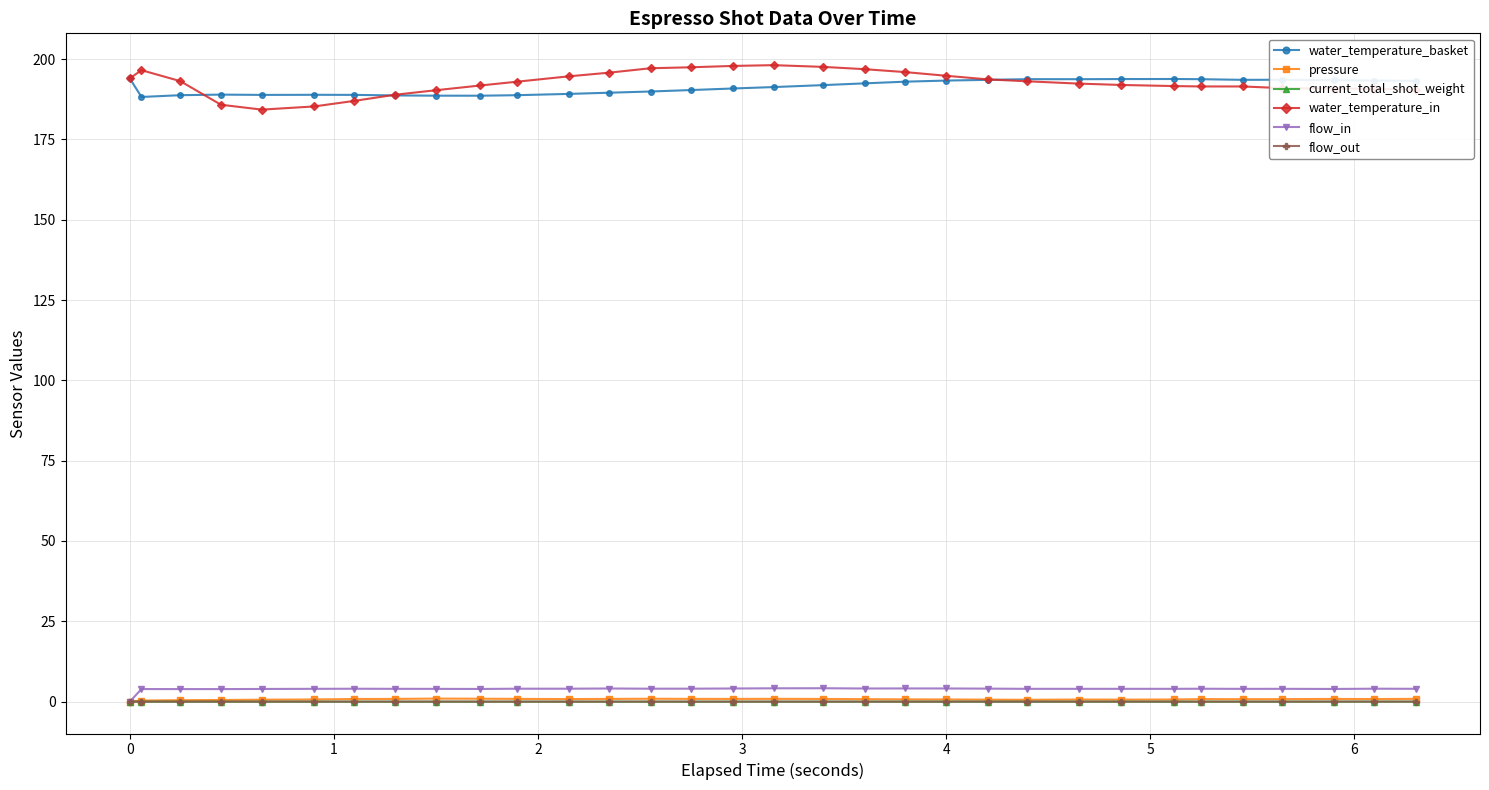

What are all the series names shown in the legend?

water_temperature_basket, pressure, current_total_shot_weight, water_temperature_in, flow_in, flow_out